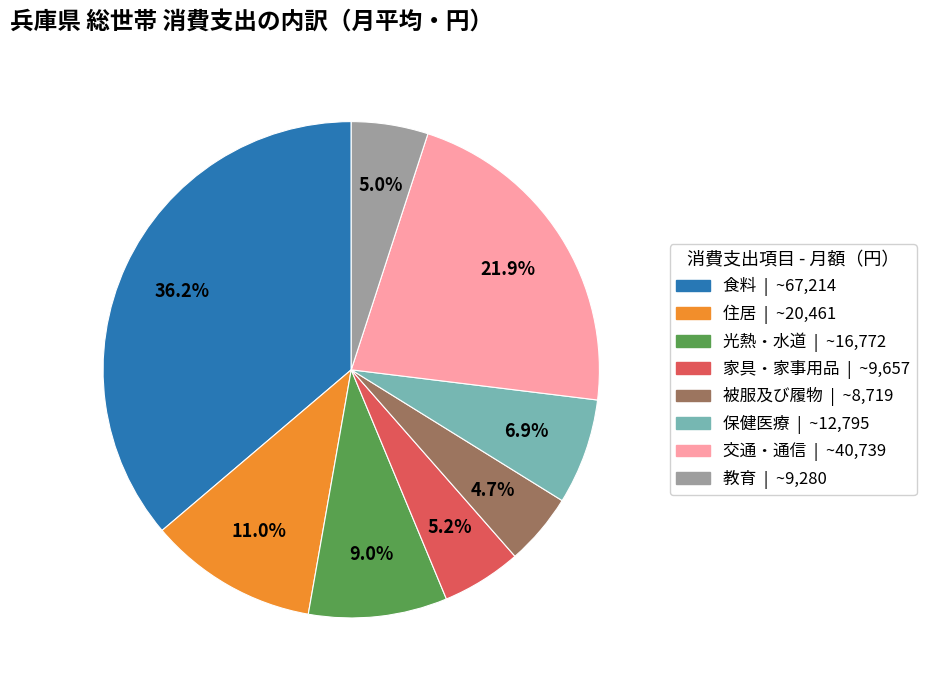

The 被服及び履物 slice represents 10% of the pie. True or false?

False